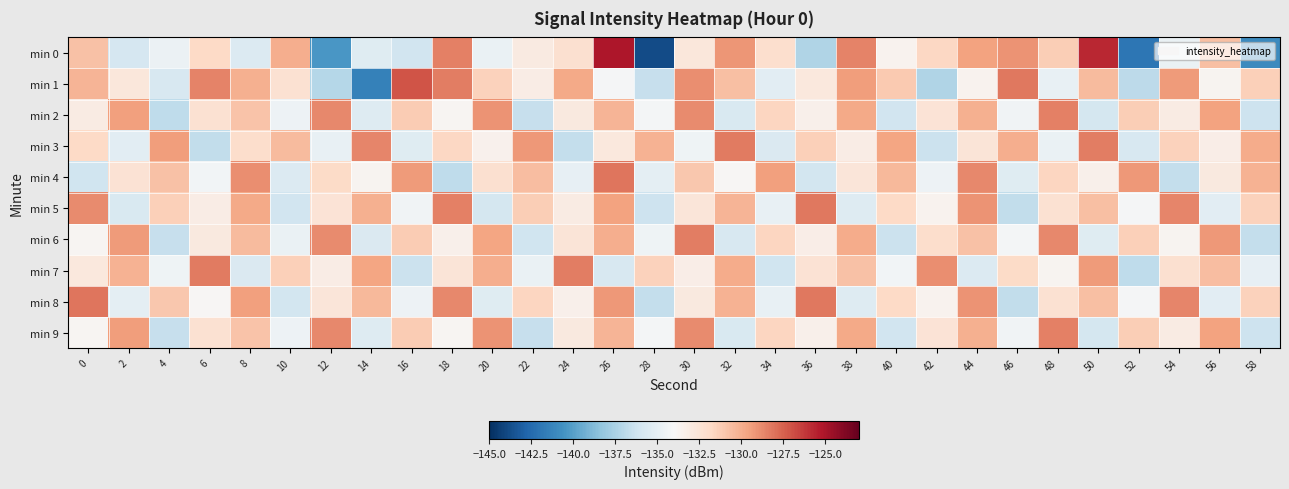

Which series has the largest total across all categories?

min 8